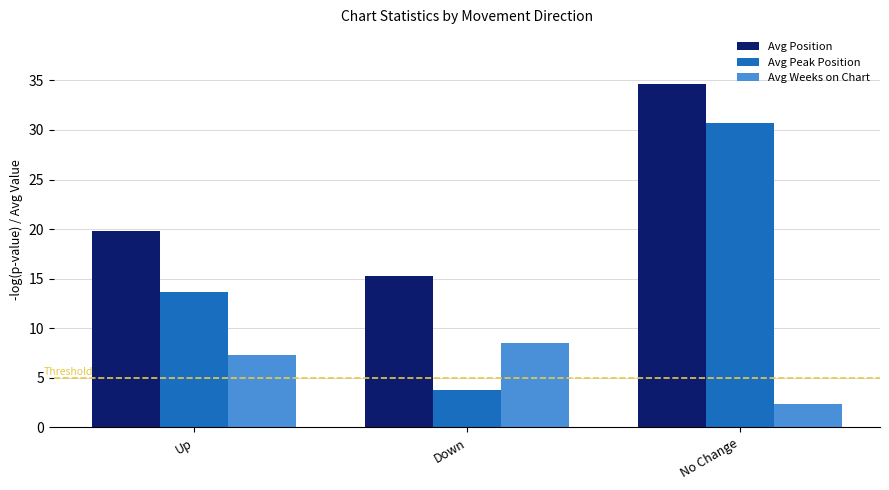

At which label does Avg Peak Position reach its minimum?

Down